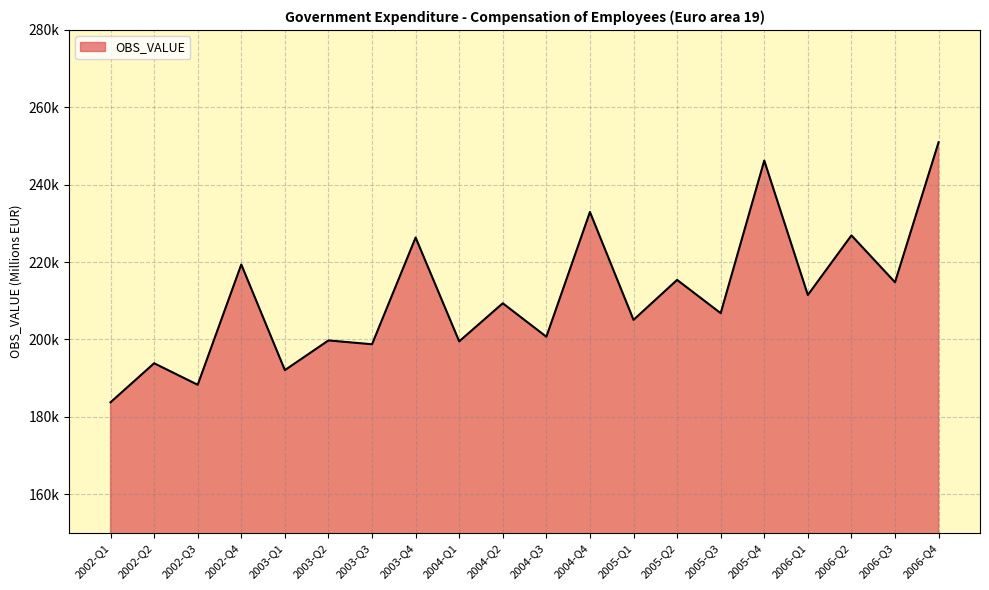

List the labels in order of value, largest first.

2006-Q4, 2005-Q4, 2004-Q4, 2006-Q2, 2003-Q4, 2002-Q4, 2005-Q2, 2006-Q3, 2006-Q1, 2004-Q2, 2005-Q3, 2005-Q1, 2004-Q3, 2003-Q2, 2004-Q1, 2003-Q3, 2002-Q2, 2003-Q1, 2002-Q3, 2002-Q1